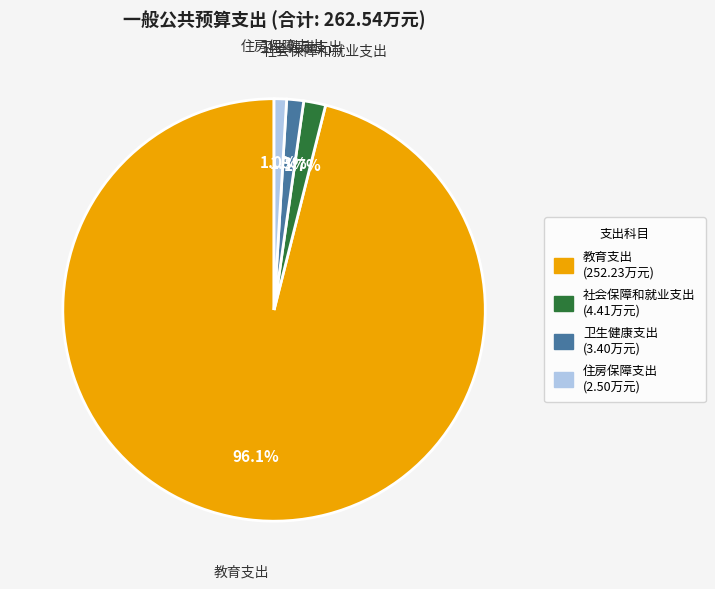

What is the ratio of the value at 住房保障支出 to the value at 社会保障和就业支出?

0.6